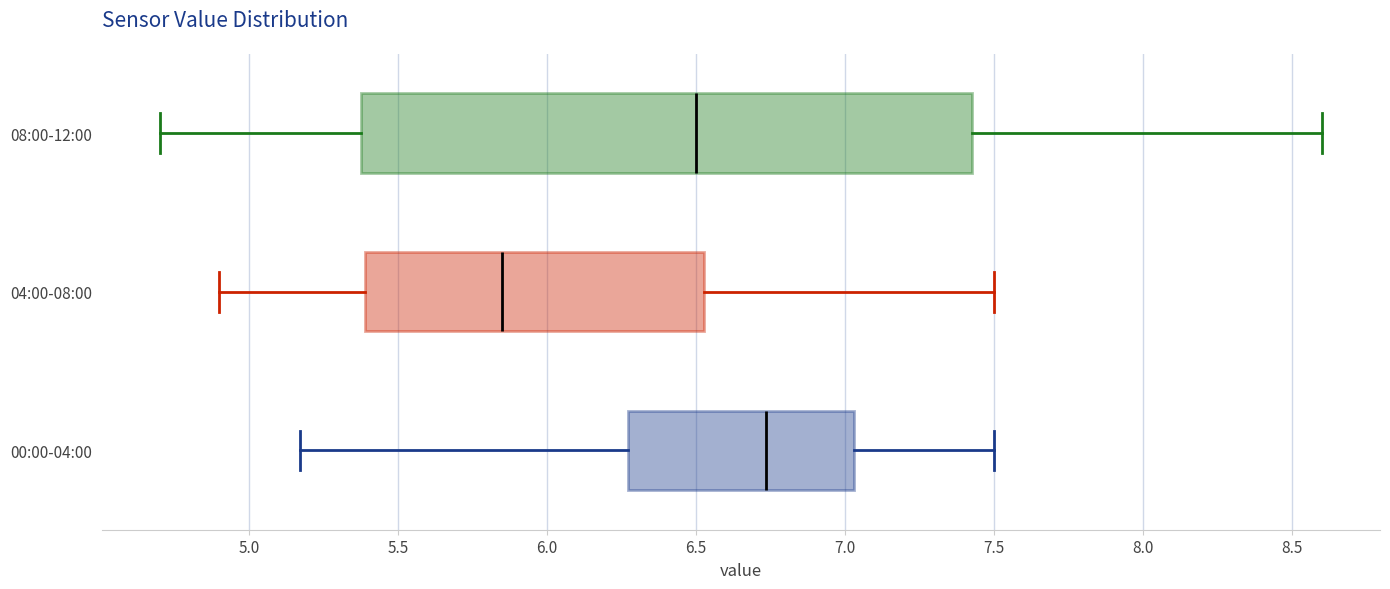

Reading bottom to top, transcribe this box plot: for each box, give where its median line is, the range the box spans, and where its two whiskers end, as read against the x-axis. The values are not printed on the chart, so give them approximately, as read against the axis.

00:00-04:00: median 6.75, box 6.25 to 7.05, whiskers 5.15 to 7.50
04:00-08:00: median 5.85, box 5.40 to 6.55, whiskers 4.90 to 7.50
08:00-12:00: median 6.50, box 5.40 to 7.45, whiskers 4.70 to 8.60